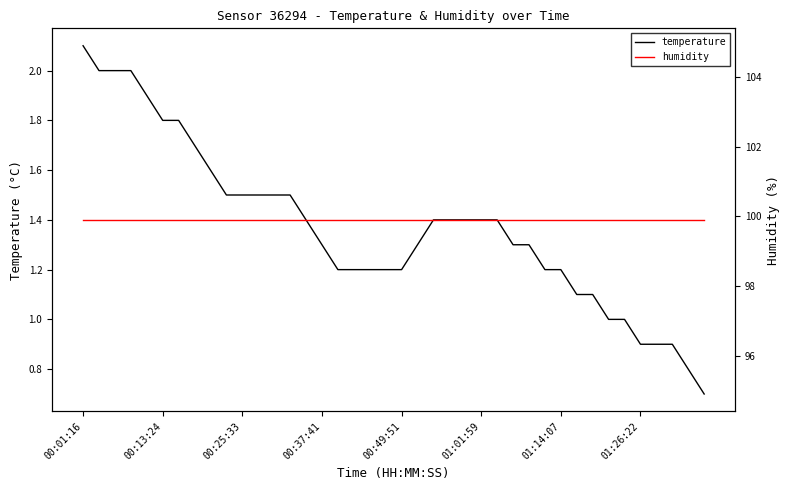

At which category does the chart reach its minimum across all series?

39